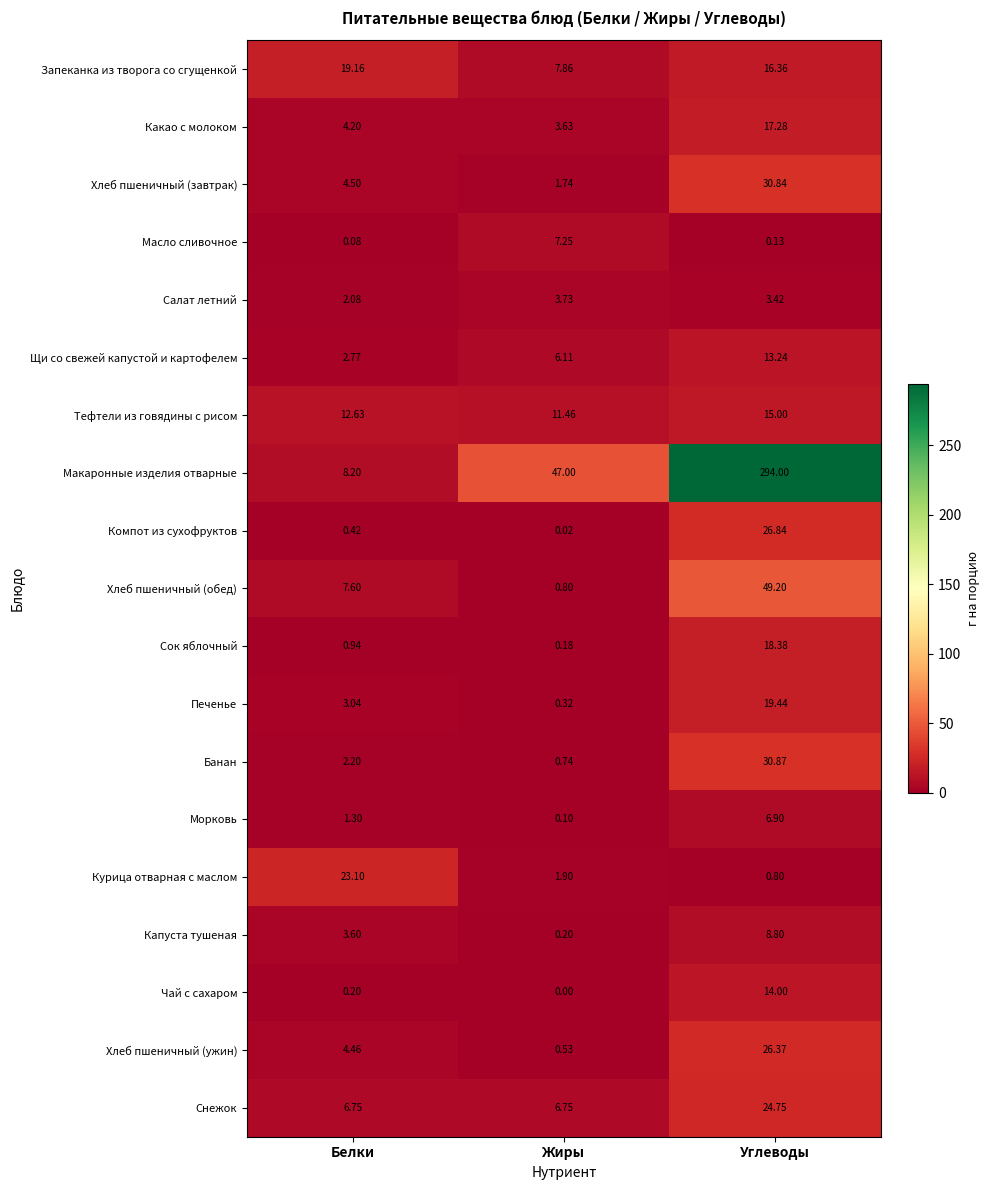

Which series changed the most between Жиры and Углеводы?

Макаронные изделия отварные